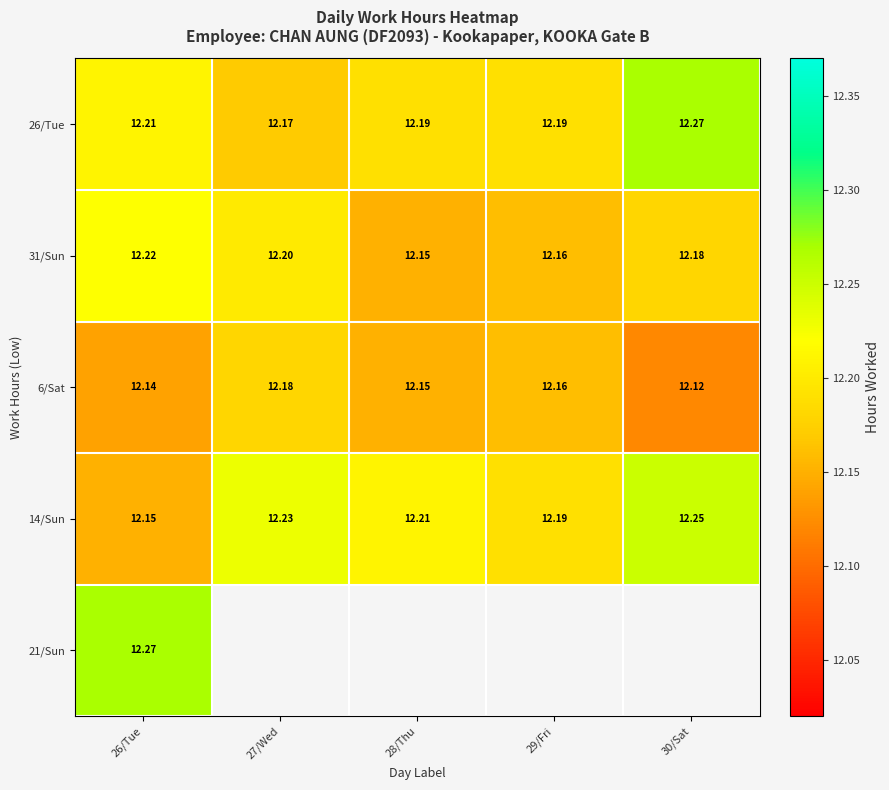

Is the value of 6/Sat at 29/Fri greater than the value of 21/Sun at 26/Tue?

No